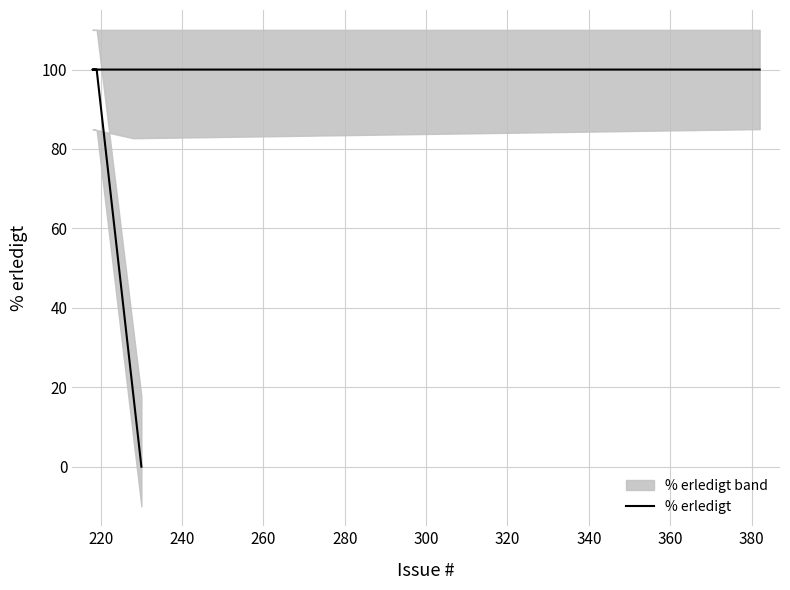

The chart shows a value of 100 at 240. True or false?

True